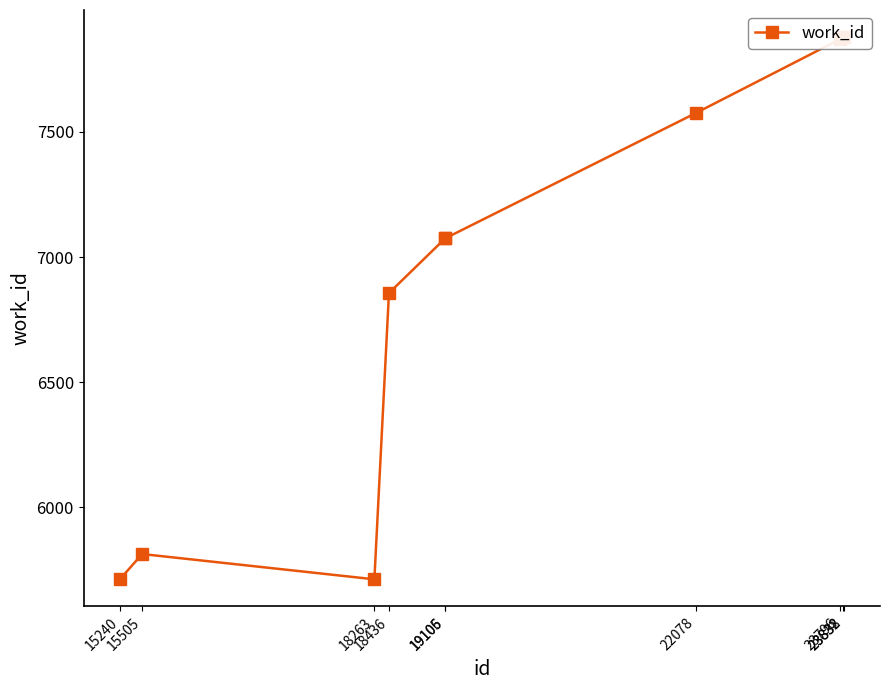

Which category has the highest value across all series?

23832